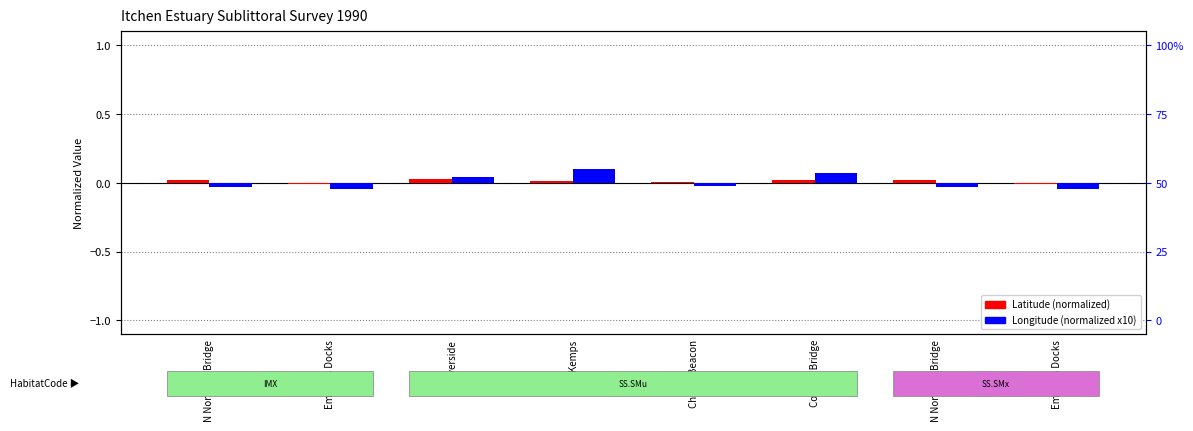

Between N Northam Bridge and Riverside, which is larger?

Riverside